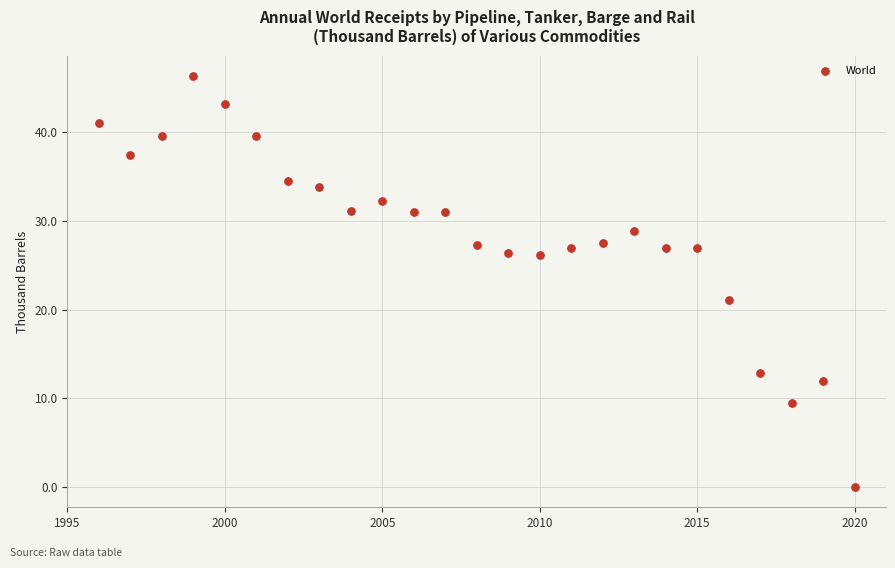

What Y value in the scatter plot is closest to 23?

21.1